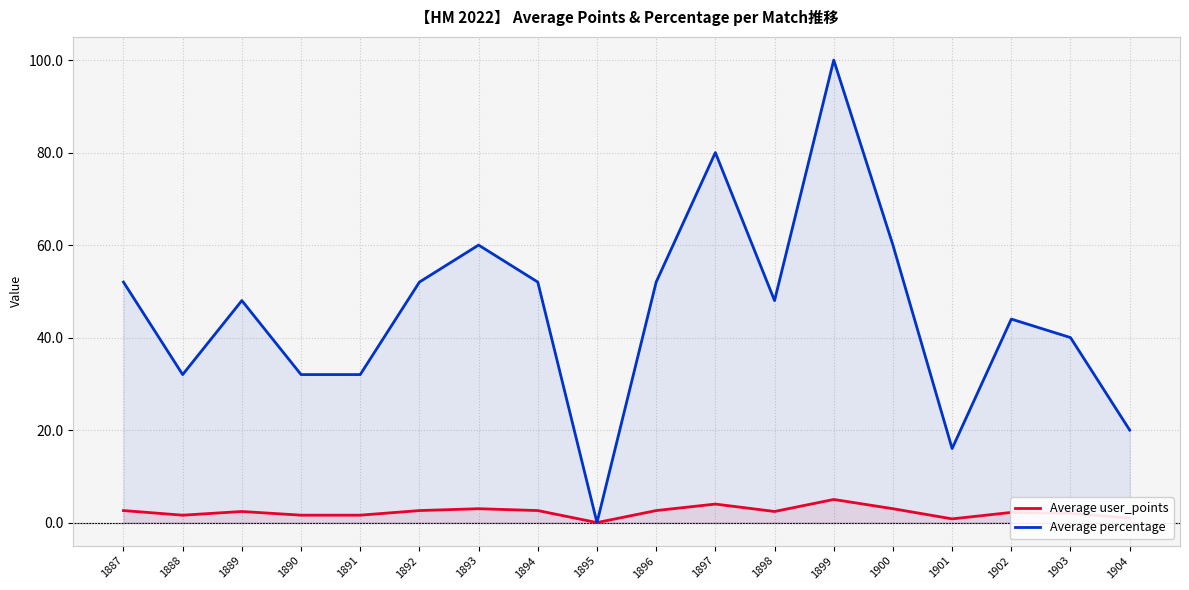

In Average user_points, how many points are higher than both neighbors (excluding endpoints)?

5